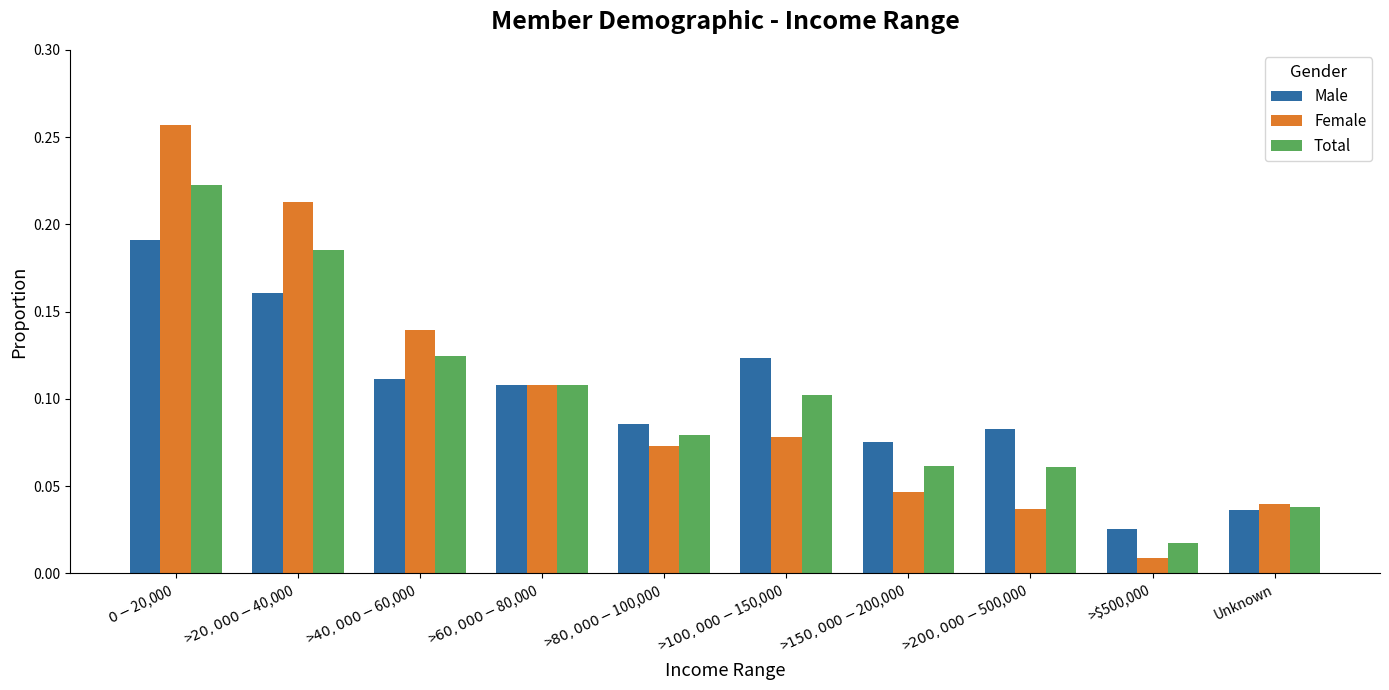

At how many categories does at least one series exceed 0?

10